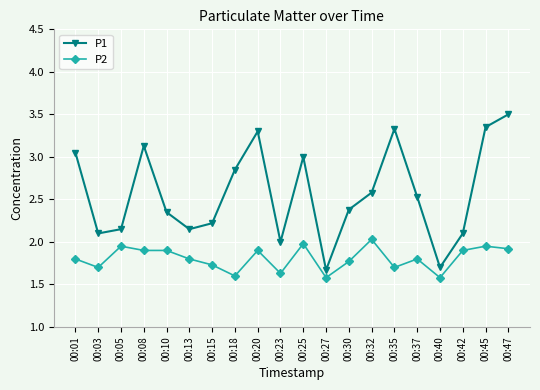

At which category does P2 reach its first local valley?

00:03